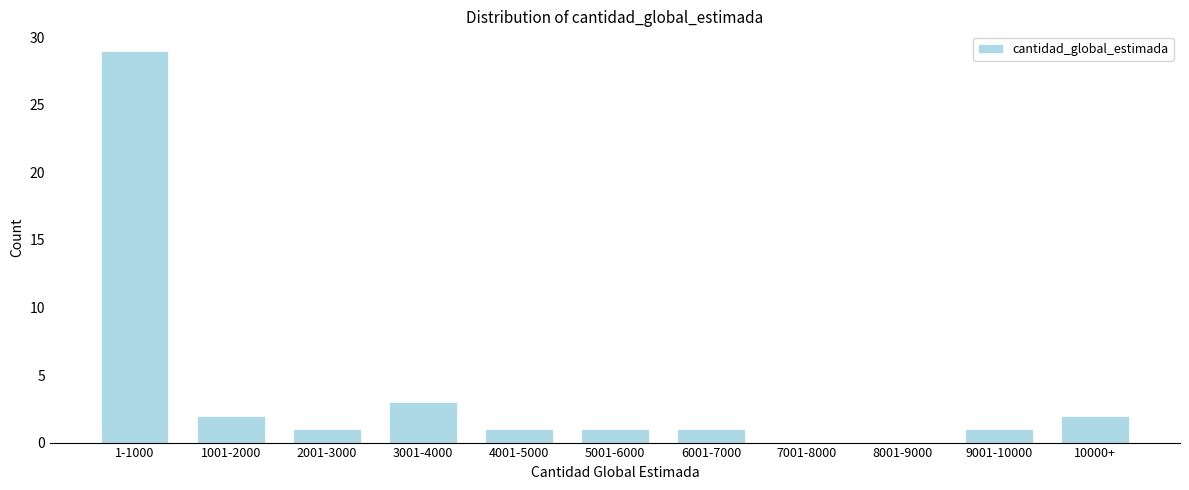

Reading left to right, list all the values displayed in this chart.

1-1000=29	1001-2000=2	2001-3000=1	3001-4000=3	4001-5000=1	5001-6000=1	6001-7000=1	7001-8000=0	8001-9000=0	9001-10000=1	10000+=2